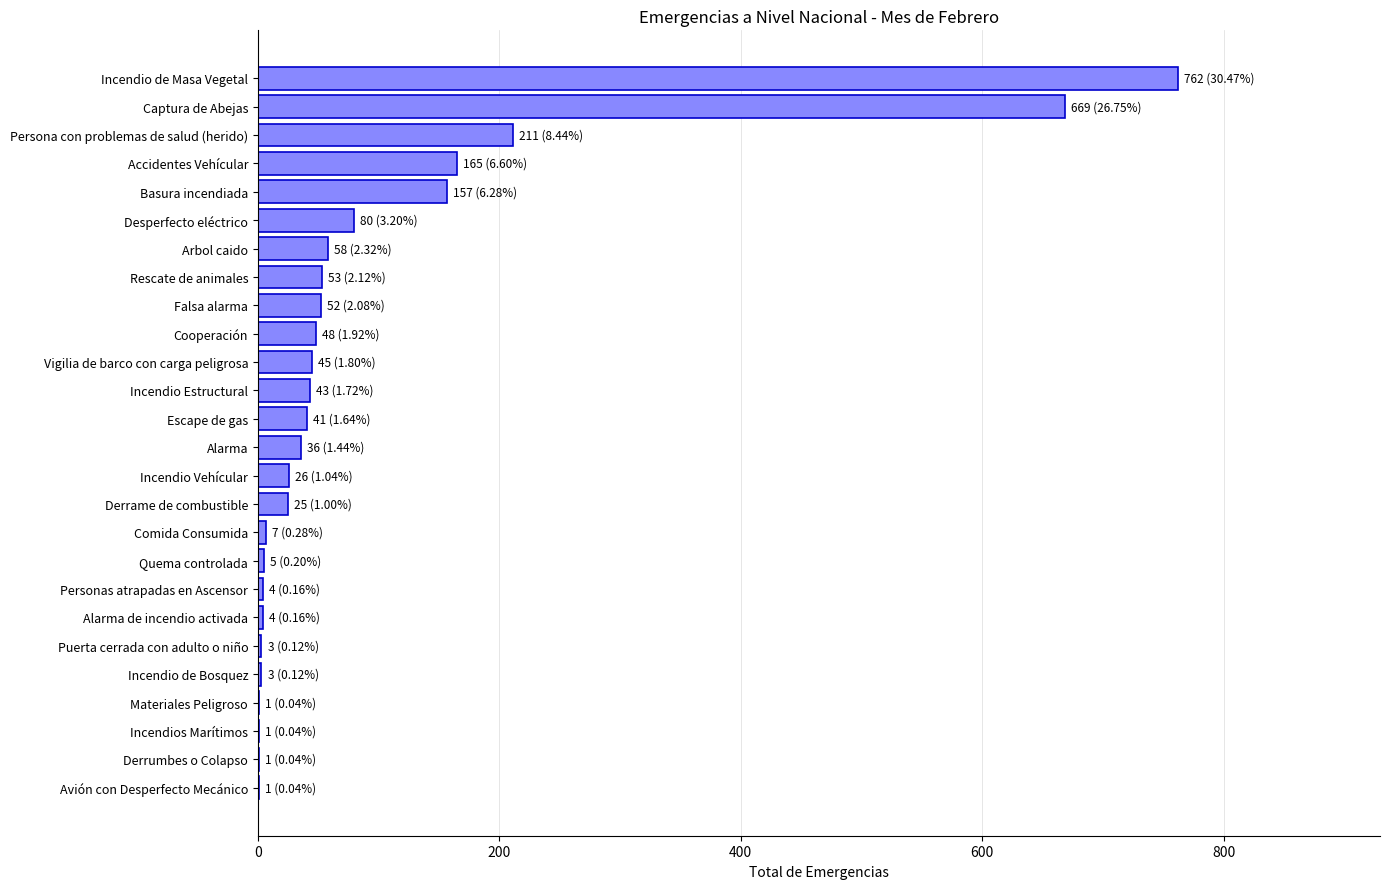

Count the number of data series in this chart.

1